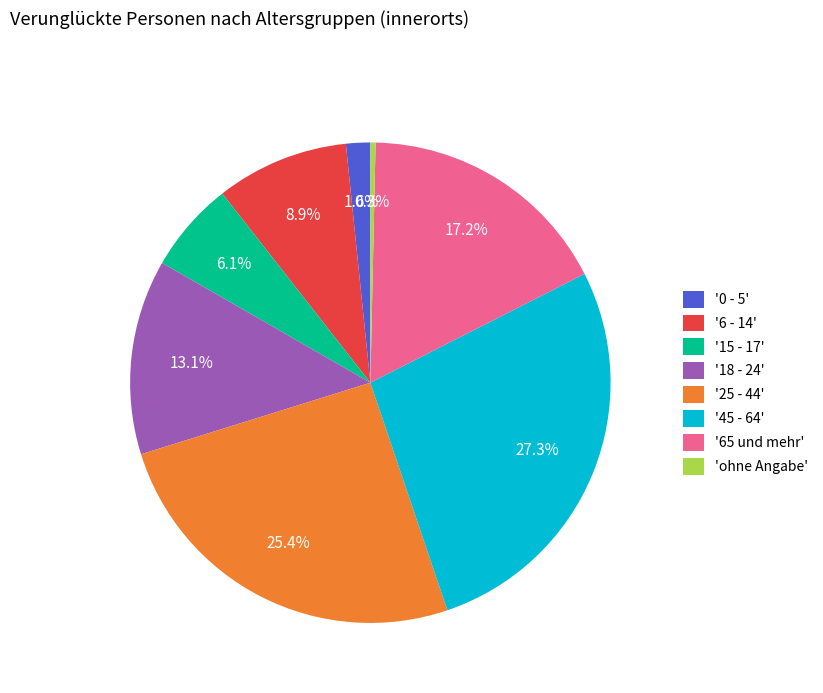

Which category has the biggest portion of the pie?

'45 - 64'